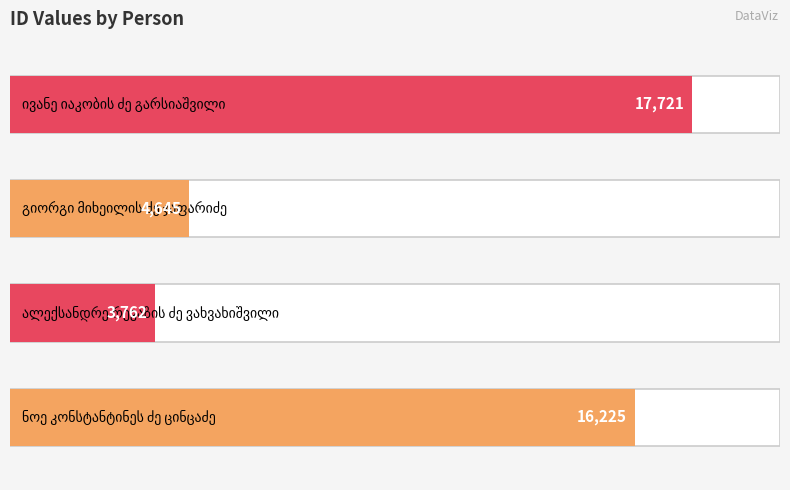

Count the number of values greater than 16225.

1